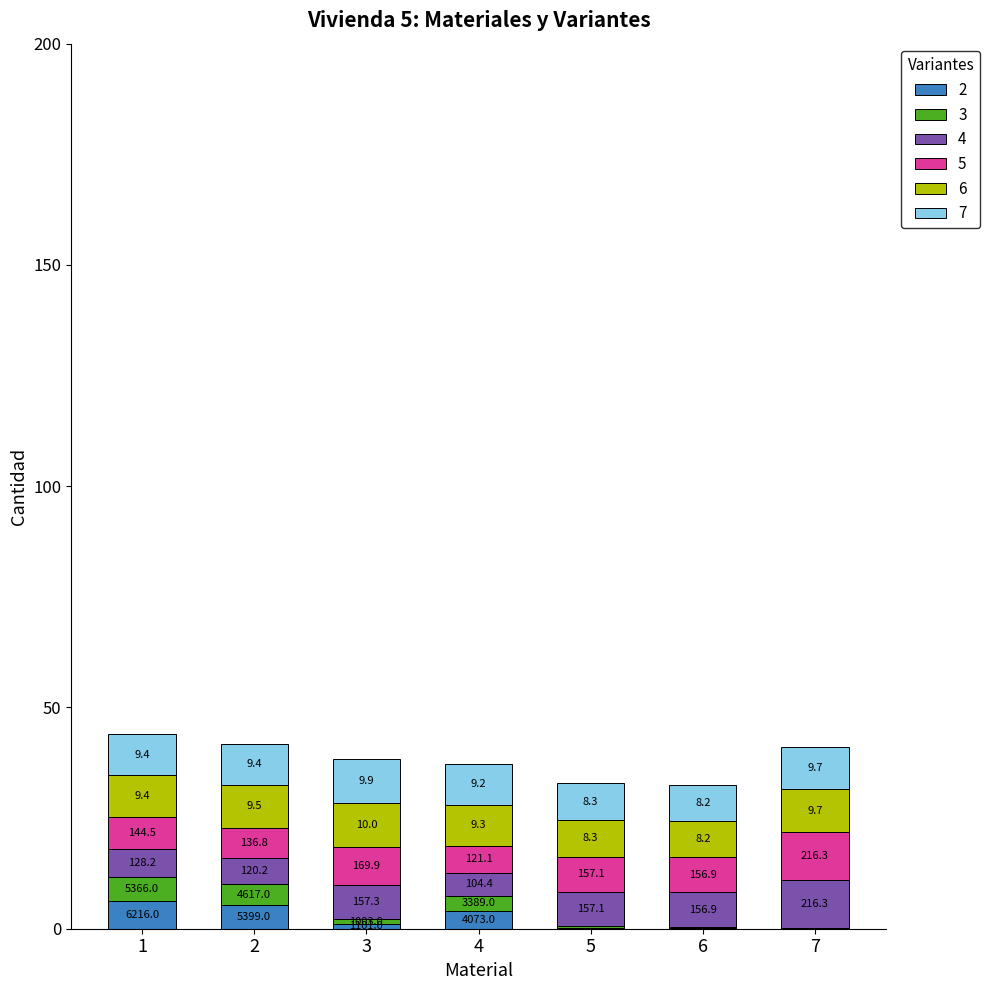

Are the bars horizontal?

No